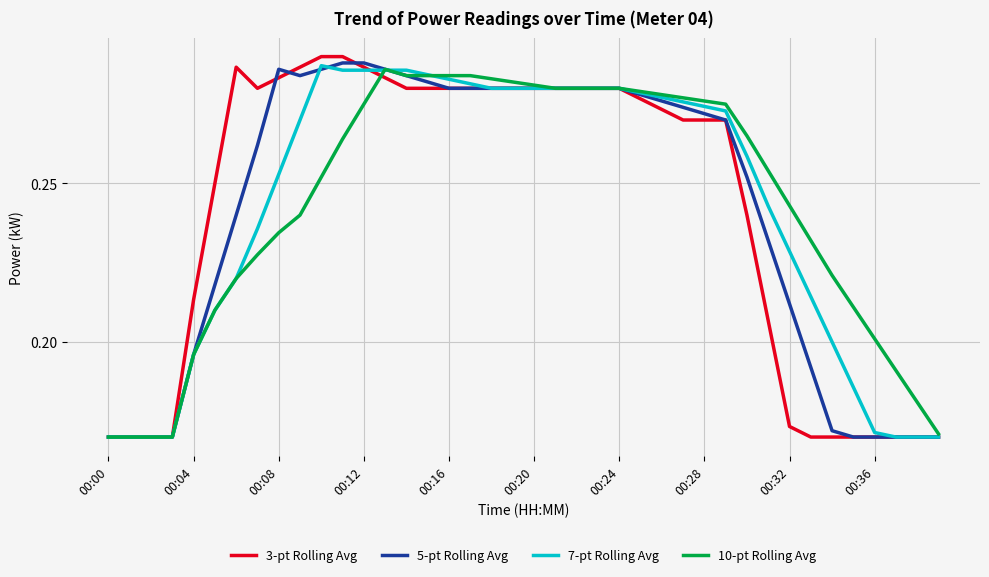

How many lines are shown in the chart?

4